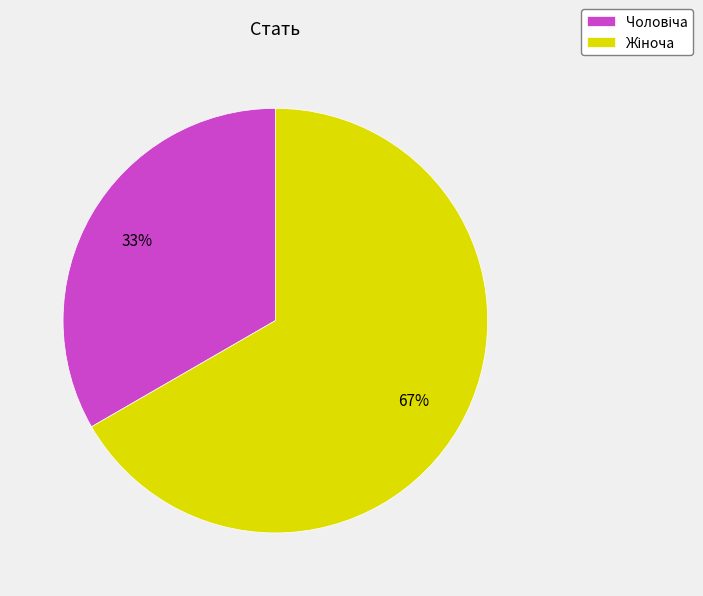

Is there a majority slice in this chart?

Yes